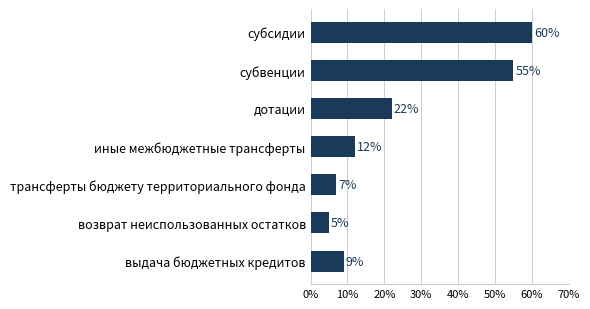

How many bars are there in total?

7